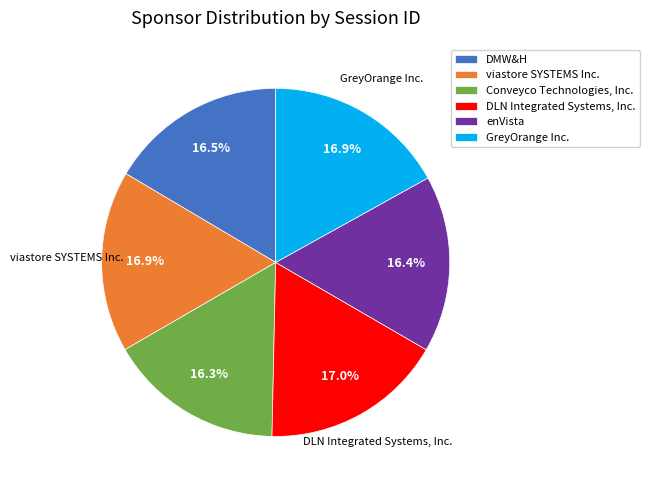

What is the ratio of the value at DLN Integrated Systems, Inc. to the value at Conveyco Technologies, Inc.?

1.0